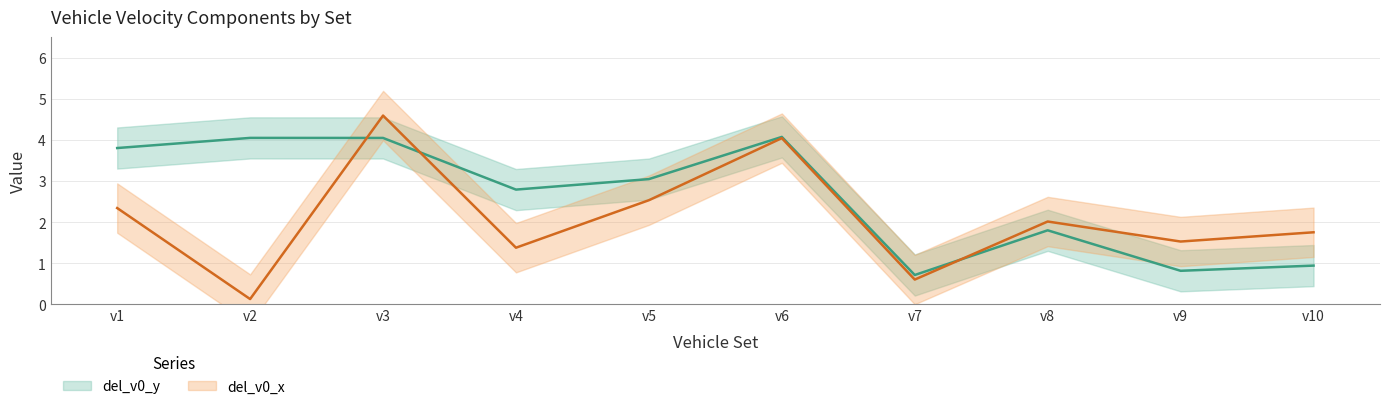

How many data points in del_v0_x are above 2?

5